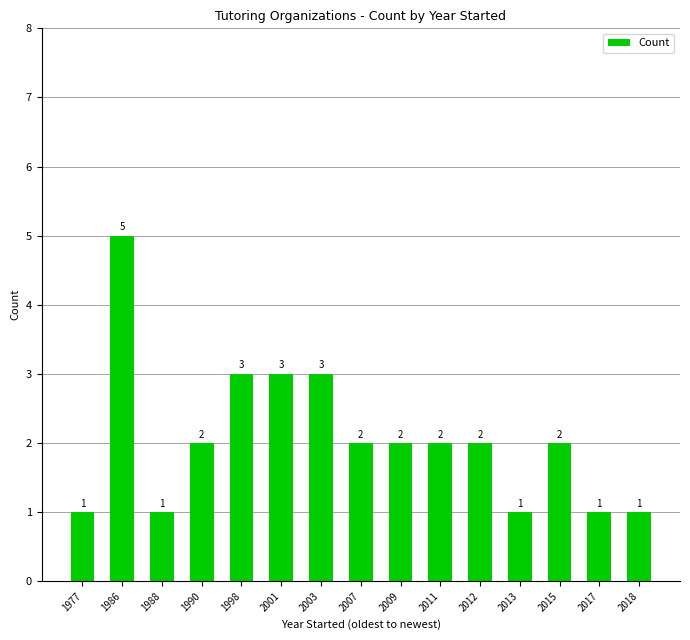

What is the difference between the maximum and minimum values?

4